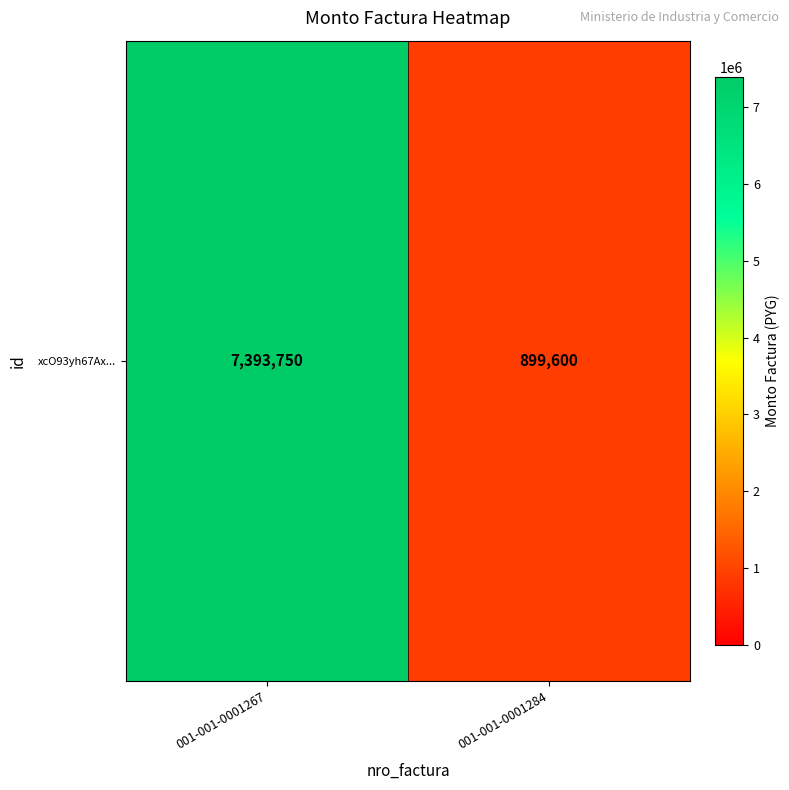

What is the maximum value shown in the chart?

7393750